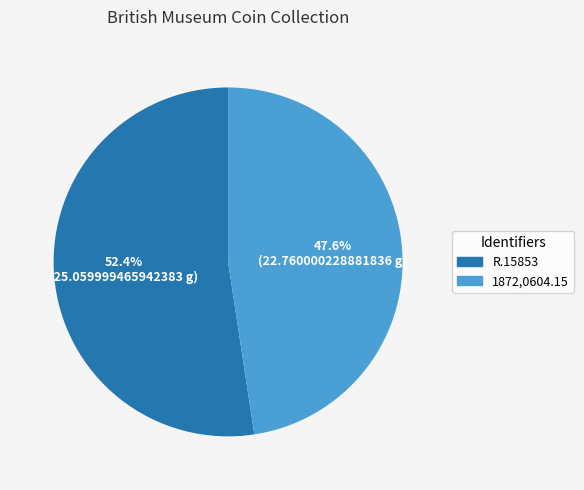

Is it true that R.15853 is 52% of the pie?

True